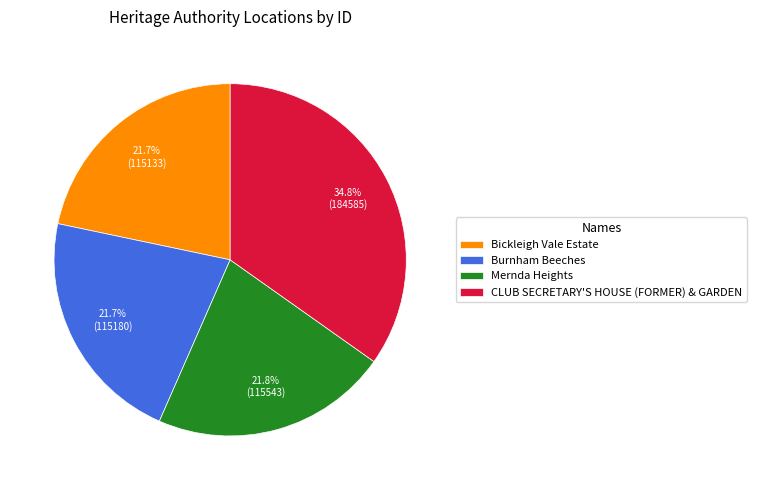

What is the ratio of the value at Burnham Beeches to the value at Bickleigh Vale Estate?

1.0